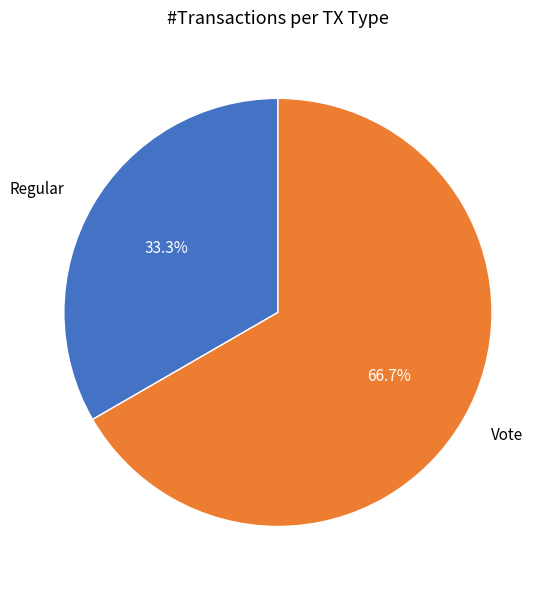

Does Vote represent more than half of the total?

Yes